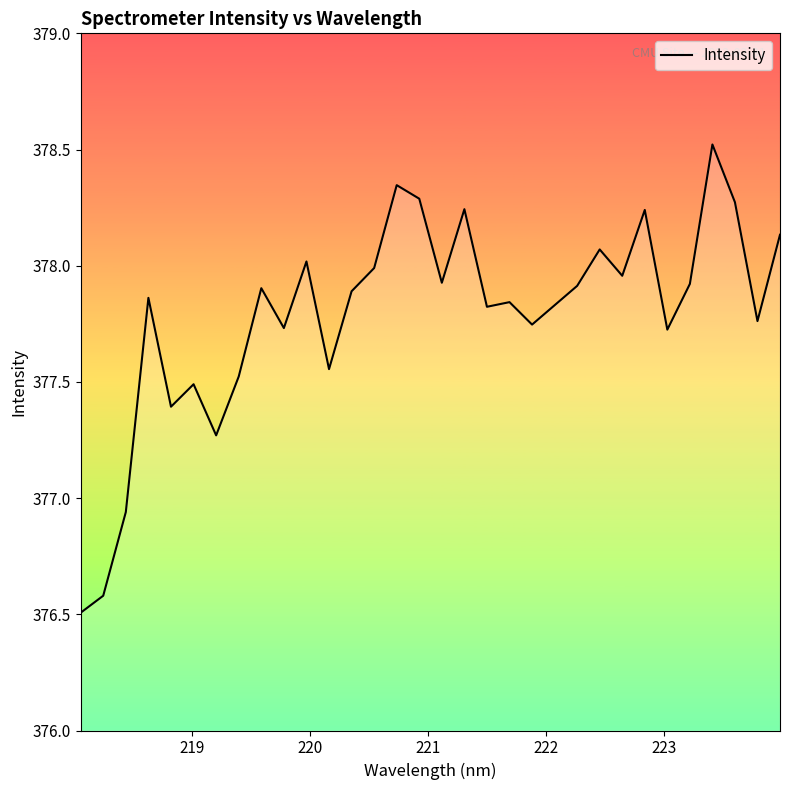

What is the difference between the maximum and minimum values?

2.0